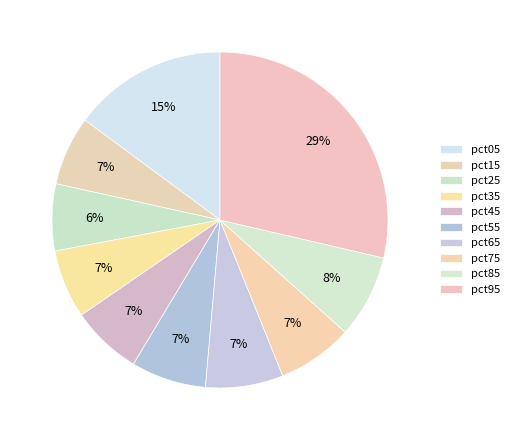

Is there a majority slice in this chart?

No